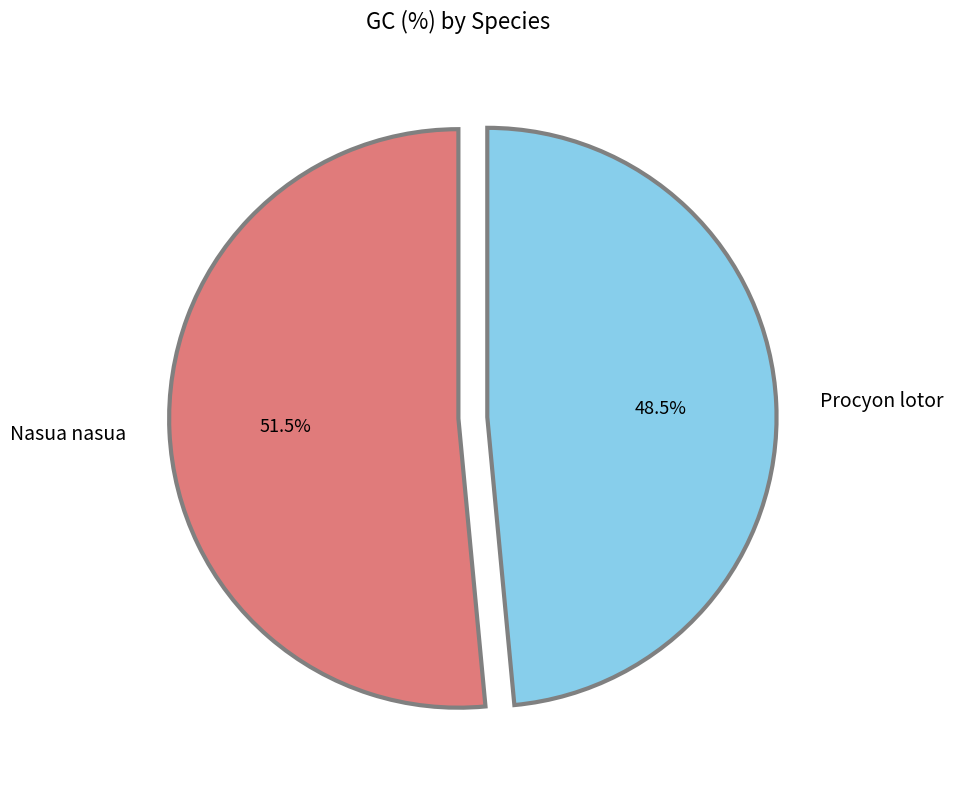

What percentage do Nasua nasua and Procyon lotor together represent?

100.0%